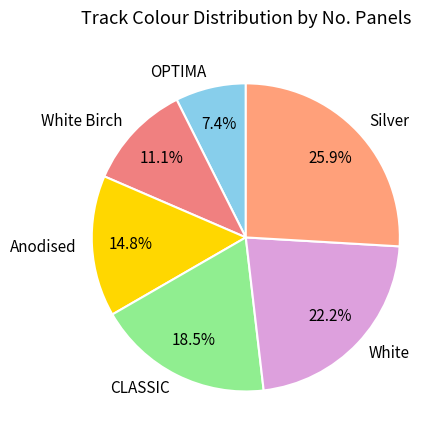

To the nearest percent, what is the combined percentage of Silver and Anodised?

41%